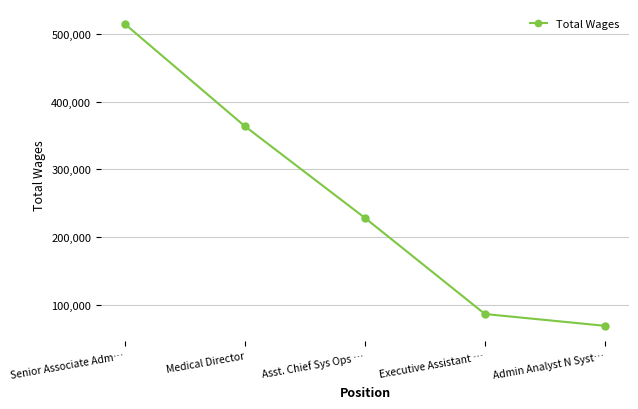

True or false: there are more than 2 points higher than both neighbors.

False